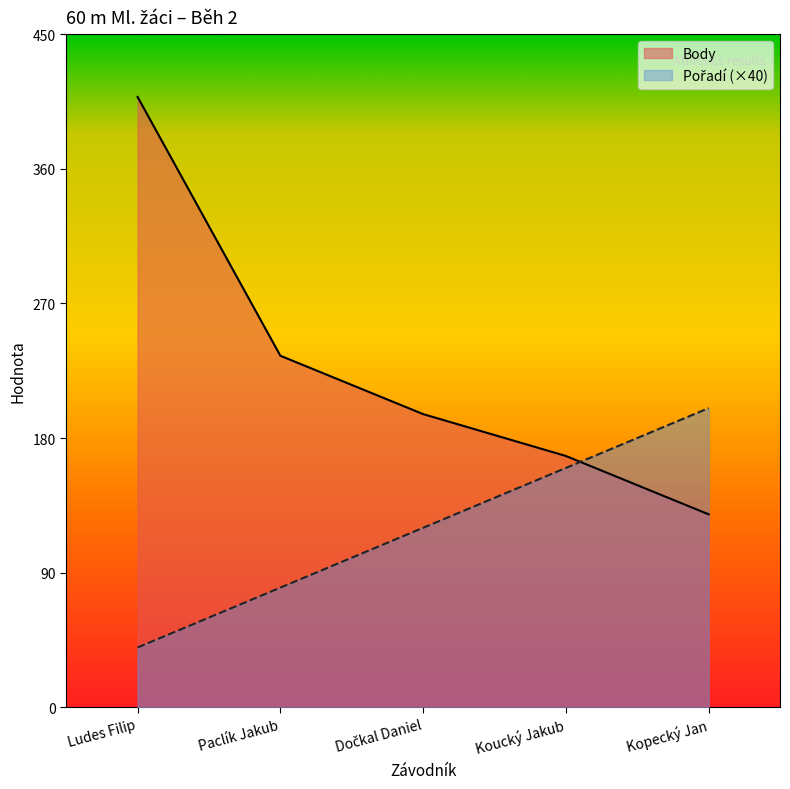

Reading left to right, what are all the values shown in this chart?

Pořadí: 40	80	120	160	200
Body: 408	235	196	168	129